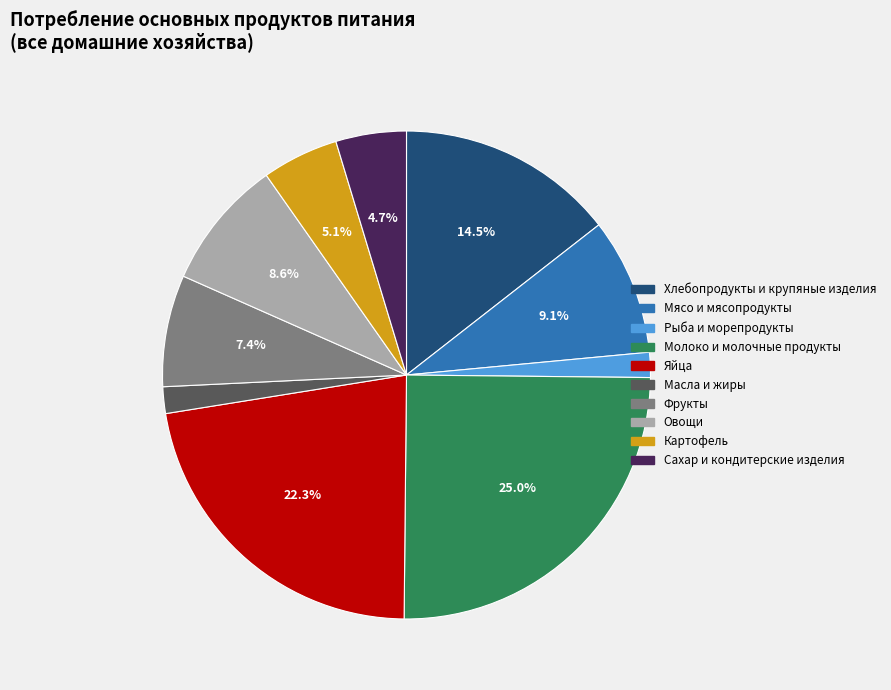

What is the ratio of the value at Мясо и мясопродукты to the value at Овощи?

1.1